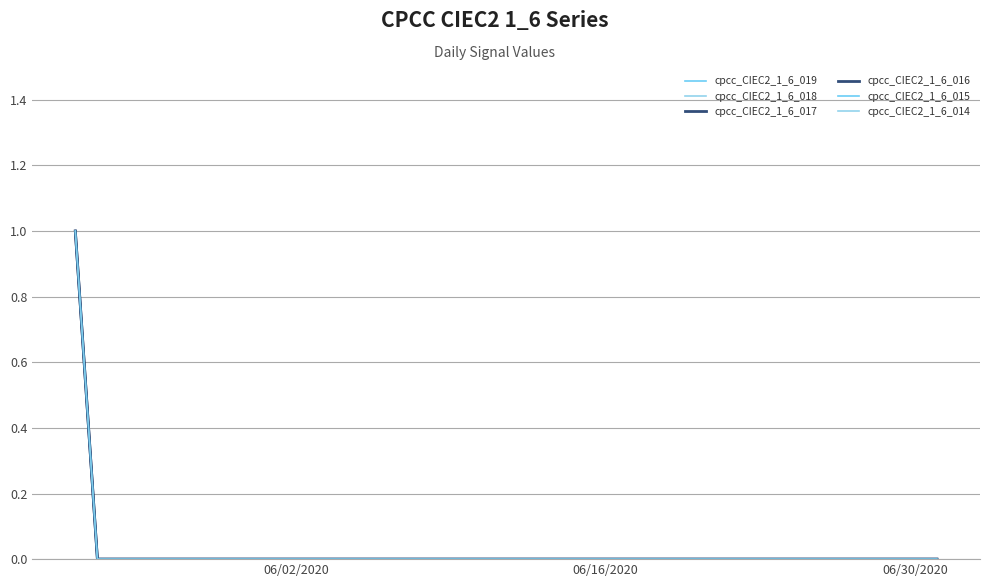

True or false: cpcc_CIEC2_1_6_016 and cpcc_CIEC2_1_6_018 intersect in this chart.

False